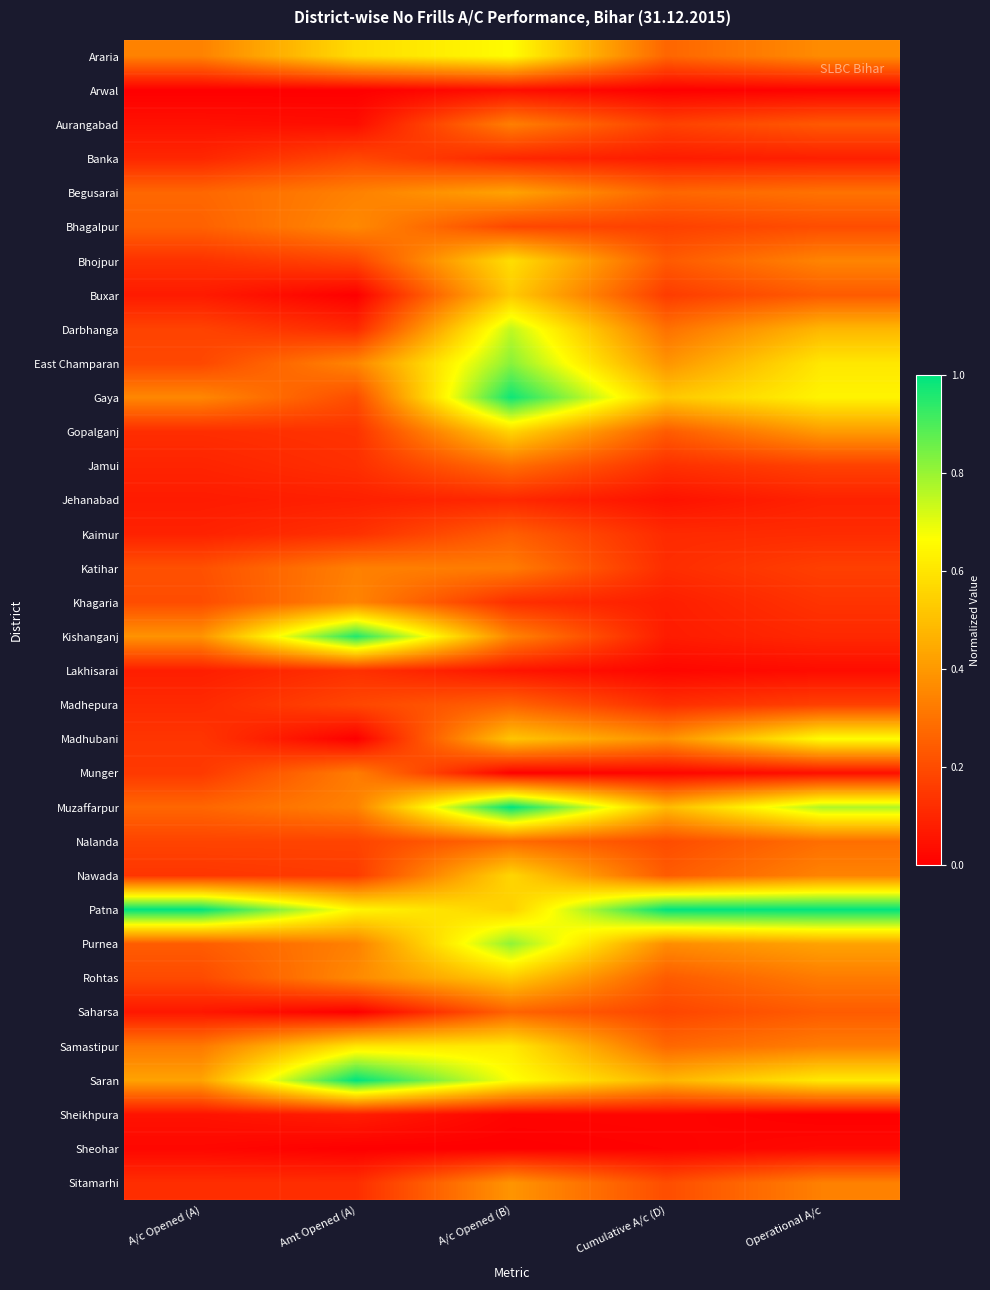

Reading left to right, what are all the values shown in this chart?

Araria: A/c Opened (A)=0.3	Amt Opened (A)=0.6	A/c Opened (B)=0.7	Cumulative A/c (D)=0.3	Operational A/c=0.4
Arwal: A/c Opened (A)=0.0	Amt Opened (A)=0.0	A/c Opened (B)=0.0	Cumulative A/c (D)=0.0	Operational A/c=0.0
Aurangabad: A/c Opened (A)=0.0	Amt Opened (A)=0.0	A/c Opened (B)=0.3	Cumulative A/c (D)=0.2	Operational A/c=0.2
Banka: A/c Opened (A)=0.1	Amt Opened (A)=0.2	A/c Opened (B)=0.1	Cumulative A/c (D)=0.1	Operational A/c=0.1
Begusarai: A/c Opened (A)=0.3	Amt Opened (A)=0.3	A/c Opened (B)=0.4	Cumulative A/c (D)=0.3	Operational A/c=0.3
Bhagalpur: A/c Opened (A)=0.3	Amt Opened (A)=0.4	A/c Opened (B)=0.2	Cumulative A/c (D)=0.2	Operational A/c=0.2
Bhojpur: A/c Opened (A)=0.1	Amt Opened (A)=0.2	A/c Opened (B)=0.6	Cumulative A/c (D)=0.2	Operational A/c=0.3
Buxar: A/c Opened (A)=0.1	Amt Opened (A)=0.0	A/c Opened (B)=0.5	Cumulative A/c (D)=0.2	Operational A/c=0.2
Darbhanga: A/c Opened (A)=0.2	Amt Opened (A)=0.1	A/c Opened (B)=0.7	Cumulative A/c (D)=0.3	Operational A/c=0.5
East Champaran: A/c Opened (A)=0.2	Amt Opened (A)=0.4	A/c Opened (B)=0.8	Cumulative A/c (D)=0.4	Operational A/c=0.6
Gaya: A/c Opened (A)=0.4	Amt Opened (A)=0.2	A/c Opened (B)=1.0	Cumulative A/c (D)=0.5	Operational A/c=0.6
Gopalganj: A/c Opened (A)=0.1	Amt Opened (A)=0.1	A/c Opened (B)=0.6	Cumulative A/c (D)=0.2	Operational A/c=0.4
Jamui: A/c Opened (A)=0.1	Amt Opened (A)=0.1	A/c Opened (B)=0.3	Cumulative A/c (D)=0.1	Operational A/c=0.2
Jehanabad: A/c Opened (A)=0.1	Amt Opened (A)=0.1	A/c Opened (B)=0.1	Cumulative A/c (D)=0.0	Operational A/c=0.1
Kaimur: A/c Opened (A)=0.1	Amt Opened (A)=0.1	A/c Opened (B)=0.2	Cumulative A/c (D)=0.1	Operational A/c=0.1
Katihar: A/c Opened (A)=0.2	Amt Opened (A)=0.3	A/c Opened (B)=0.3	Cumulative A/c (D)=0.1	Operational A/c=0.2
Khagaria: A/c Opened (A)=0.2	Amt Opened (A)=0.3	A/c Opened (B)=0.1	Cumulative A/c (D)=0.1	Operational A/c=0.1
Kishanganj: A/c Opened (A)=0.4	Amt Opened (A)=1.0	A/c Opened (B)=0.3	Cumulative A/c (D)=0.1	Operational A/c=0.1
Lakhisarai: A/c Opened (A)=0.1	Amt Opened (A)=0.1	A/c Opened (B)=0.1	Cumulative A/c (D)=0.0	Operational A/c=0.0
Madhepura: A/c Opened (A)=0.1	Amt Opened (A)=0.2	A/c Opened (B)=0.3	Cumulative A/c (D)=0.1	Operational A/c=0.2
Madhubani: A/c Opened (A)=0.1	Amt Opened (A)=0.0	A/c Opened (B)=0.5	Cumulative A/c (D)=0.4	Operational A/c=0.7
Munger: A/c Opened (A)=0.2	Amt Opened (A)=0.3	A/c Opened (B)=0.0	Cumulative A/c (D)=0.0	Operational A/c=0.0
Muzaffarpur: A/c Opened (A)=0.3	Amt Opened (A)=0.3	A/c Opened (B)=1.0	Cumulative A/c (D)=0.5	Operational A/c=0.8
Nalanda: A/c Opened (A)=0.2	Amt Opened (A)=0.2	A/c Opened (B)=0.3	Cumulative A/c (D)=0.2	Operational A/c=0.3
Nawada: A/c Opened (A)=0.1	Amt Opened (A)=0.2	A/c Opened (B)=0.6	Cumulative A/c (D)=0.2	Operational A/c=0.3
Patna: A/c Opened (A)=1.0	Amt Opened (A)=0.6	A/c Opened (B)=0.5	Cumulative A/c (D)=1.0	Operational A/c=1.0
Purnea: A/c Opened (A)=0.2	Amt Opened (A)=0.3	A/c Opened (B)=0.8	Cumulative A/c (D)=0.4	Operational A/c=0.4
Rohtas: A/c Opened (A)=0.2	Amt Opened (A)=0.4	A/c Opened (B)=0.5	Cumulative A/c (D)=0.2	Operational A/c=0.3
Saharsa: A/c Opened (A)=0.1	Amt Opened (A)=0.0	A/c Opened (B)=0.3	Cumulative A/c (D)=0.2	Operational A/c=0.2
Samastipur: A/c Opened (A)=0.3	Amt Opened (A)=0.6	A/c Opened (B)=0.6	Cumulative A/c (D)=0.3	Operational A/c=0.3
Saran: A/c Opened (A)=0.4	Amt Opened (A)=1.0	A/c Opened (B)=0.7	Cumulative A/c (D)=0.5	Operational A/c=0.6
Sheikhpura: A/c Opened (A)=0.0	Amt Opened (A)=0.1	A/c Opened (B)=0.0	Cumulative A/c (D)=0.0	Operational A/c=0.0
Sheohar: A/c Opened (A)=0.0	Amt Opened (A)=0.0	A/c Opened (B)=0.0	Cumulative A/c (D)=0.0	Operational A/c=0.0
Sitamarhi: A/c Opened (A)=0.1	Amt Opened (A)=0.1	A/c Opened (B)=0.4	Cumulative A/c (D)=0.2	Operational A/c=0.3